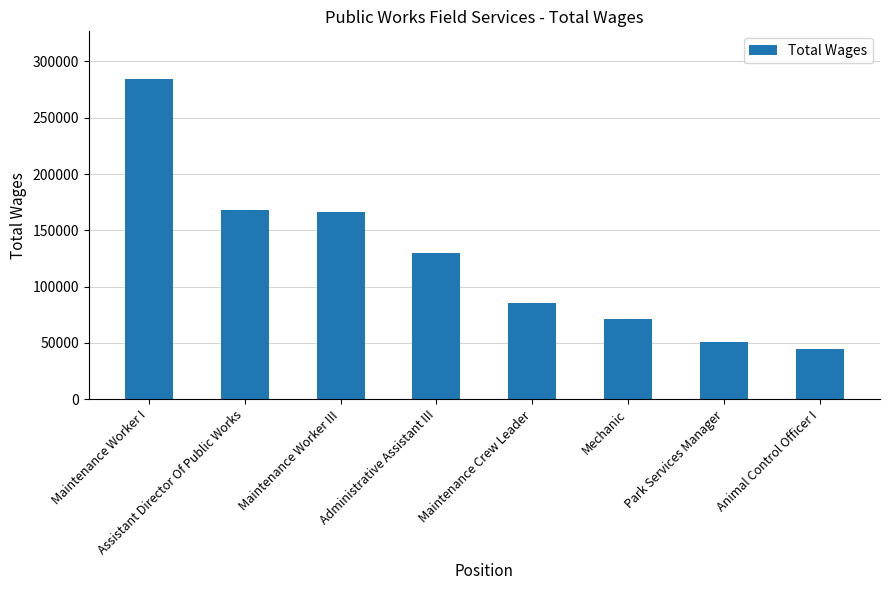

What is the greatest value displayed?

284119